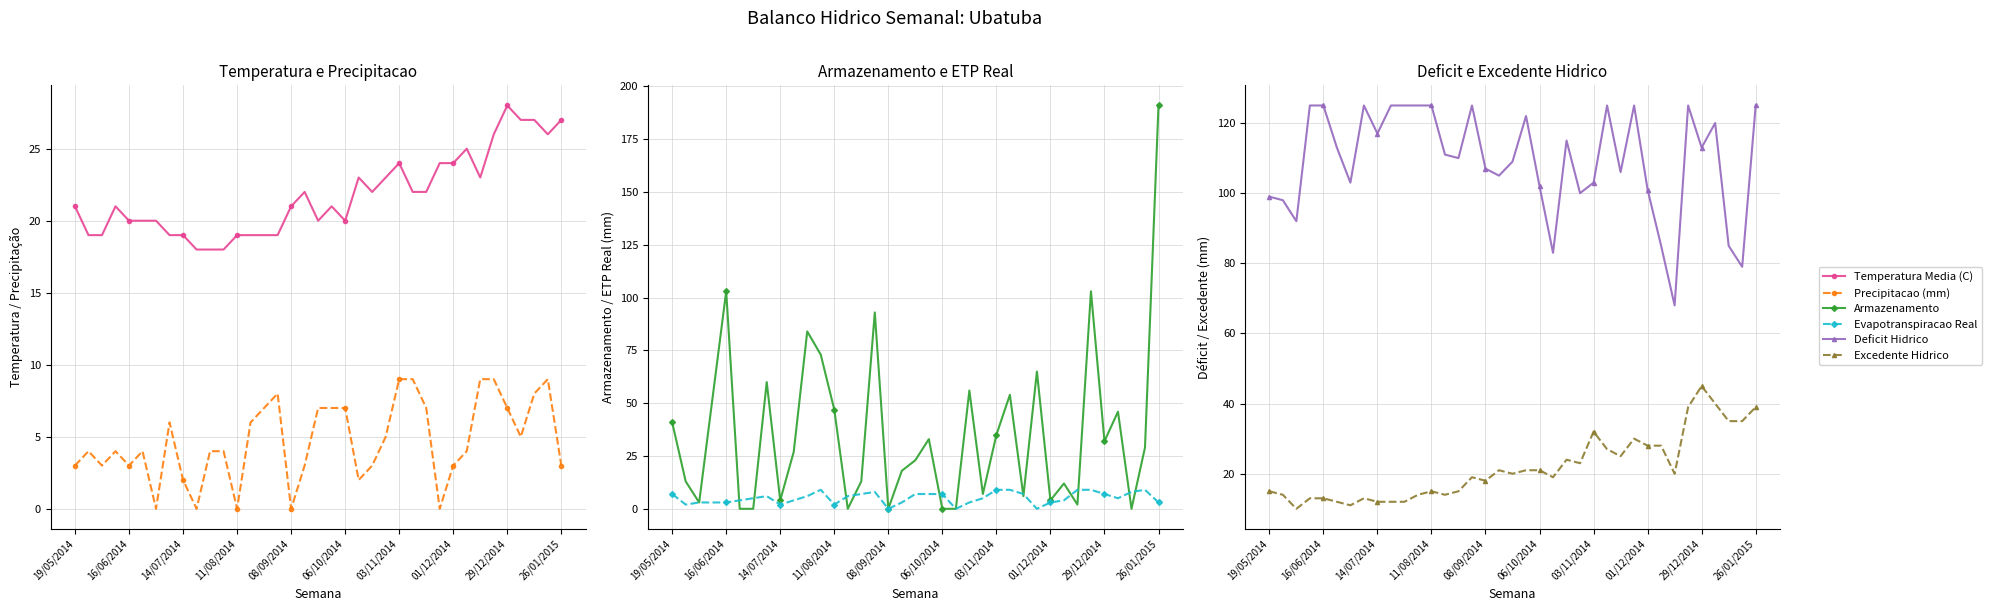

What is the value of the Deficit Hidrico point at the 20th from the left?

122